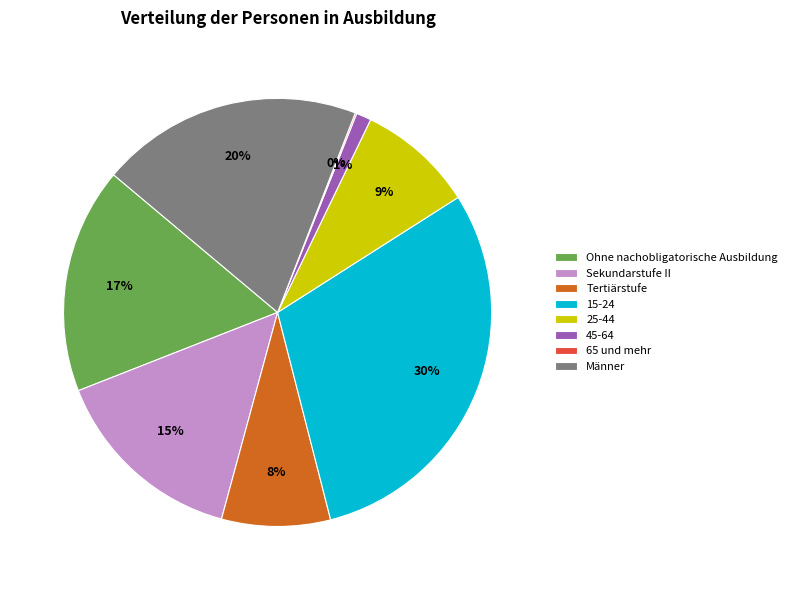

What is the largest slice in the pie chart?

15-24